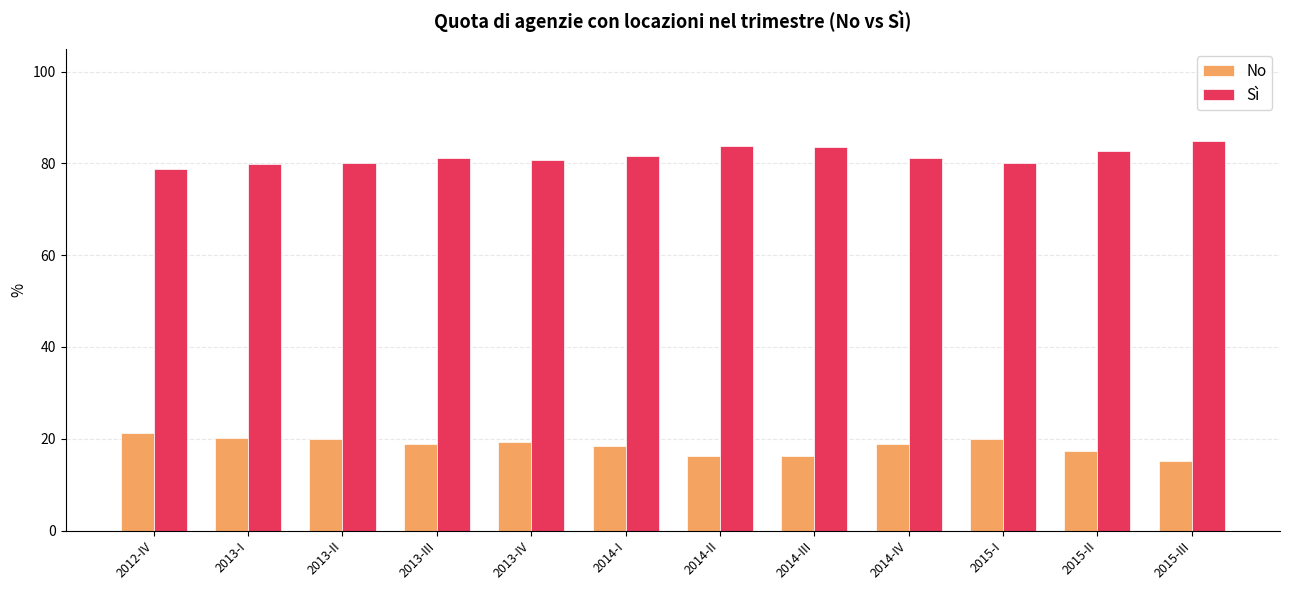

What is the sum of all Sì values?

978.2